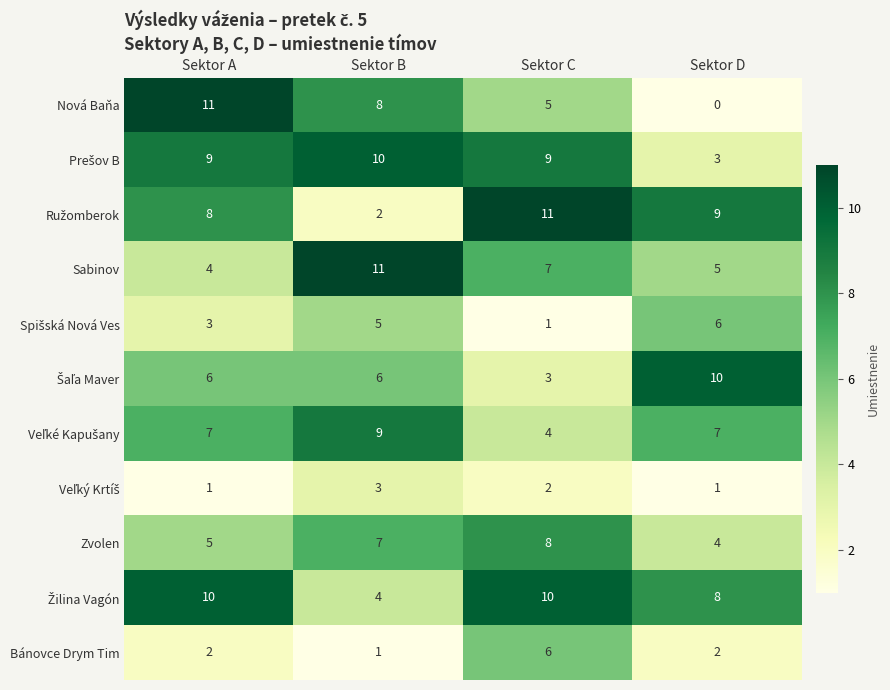

What is the difference between the second highest and minimum values in the Nová Baňa series?

8